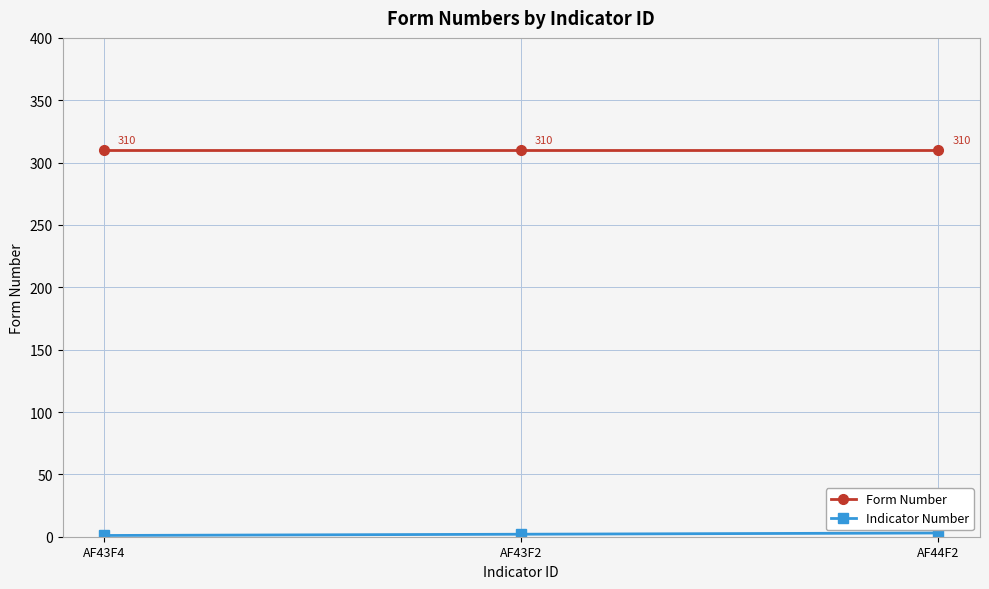

What is the approximate value of Form Number at AF44F2?

310